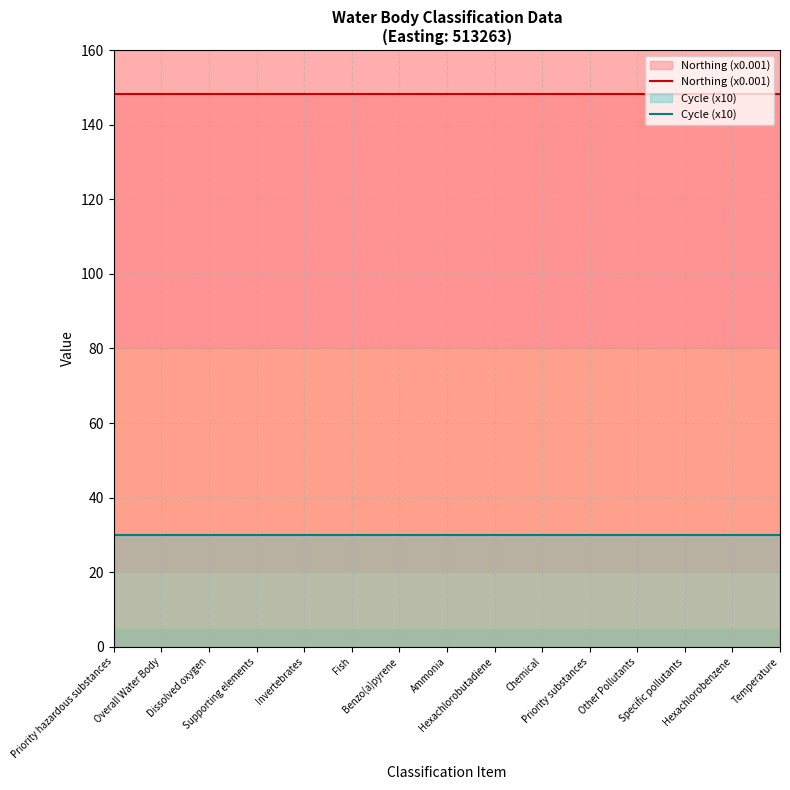

What are all the series names shown in the legend?

Northing (x0.001), Cycle (x10)